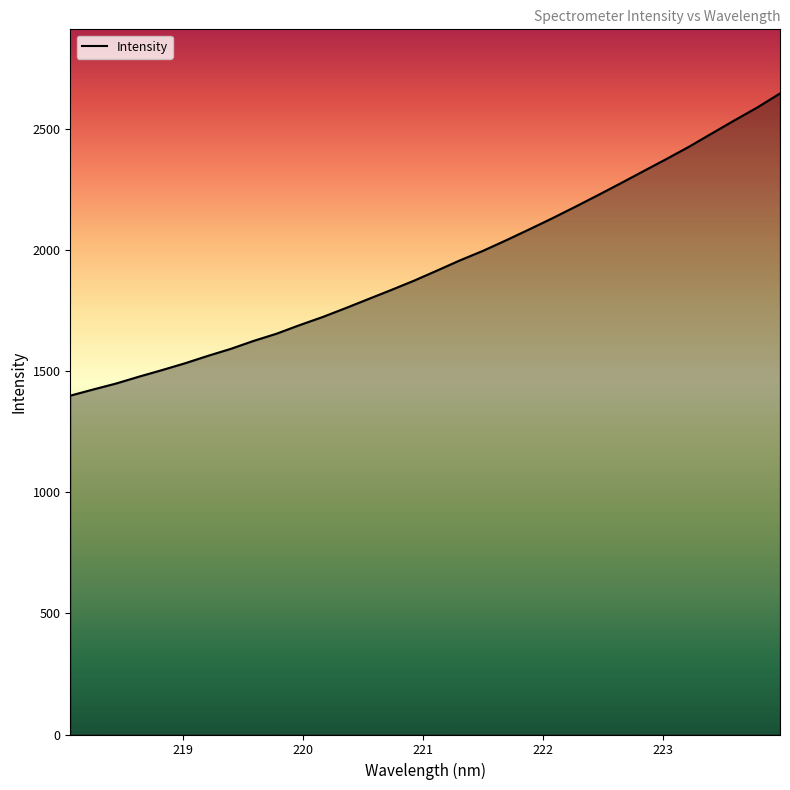

What is the smallest value displayed?

1398.5